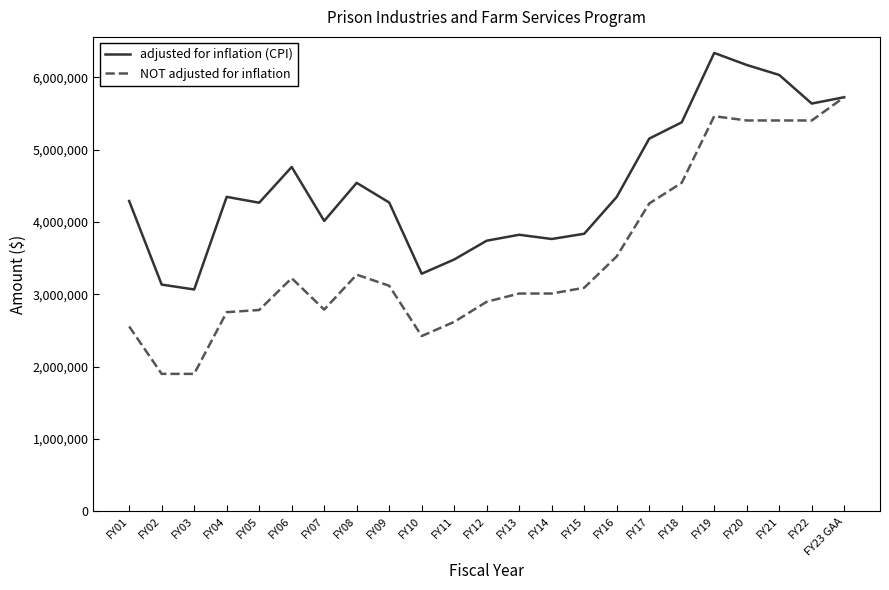

What is the sum of all NOT adjusted for inflation values?

81061496